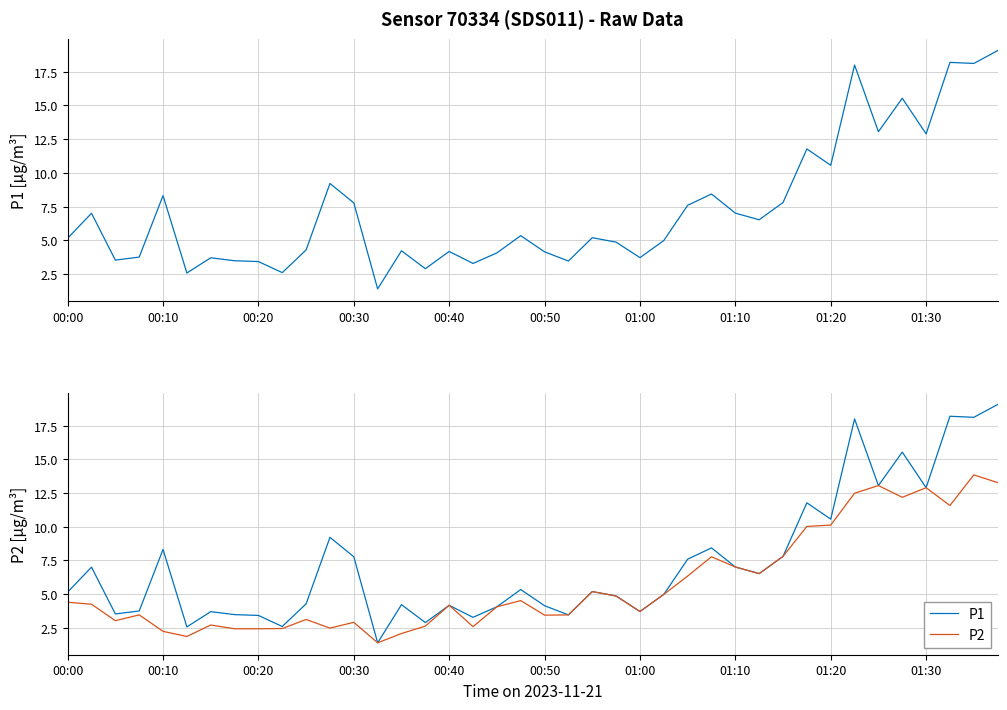

What is the average value of the P1 series?

7.3